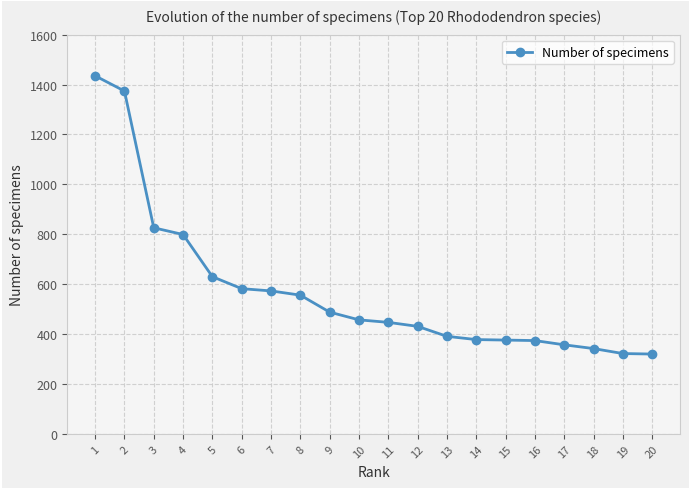

What is the value of the 16th point from the left?

374